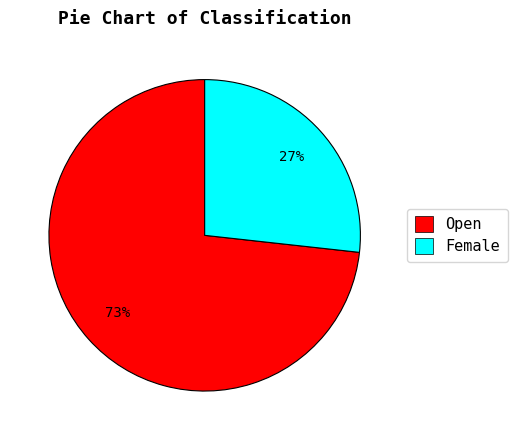

Count the number of slices in the pie.

2